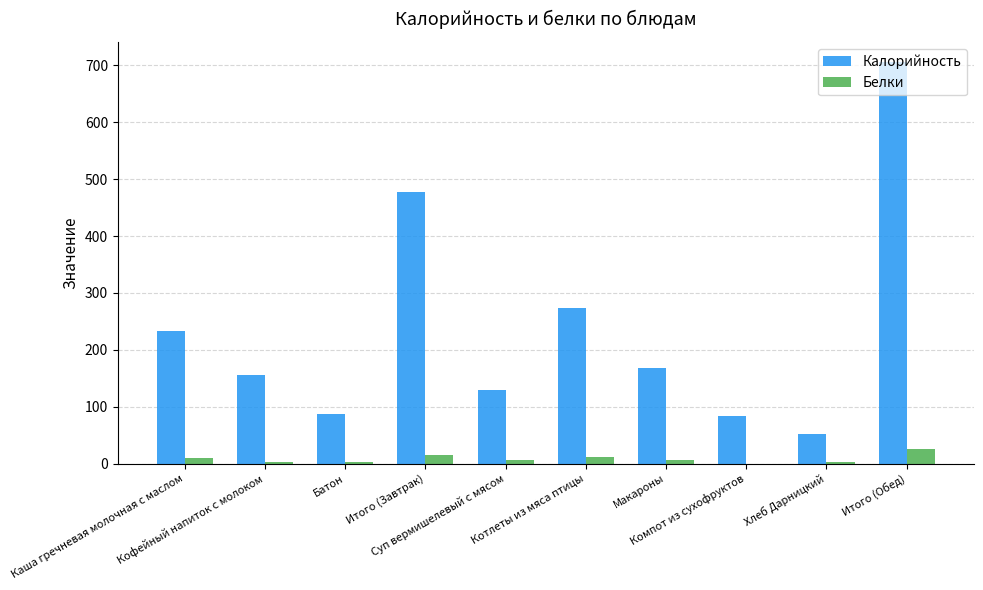

What is the sum of all Калорийность values?

2364.6